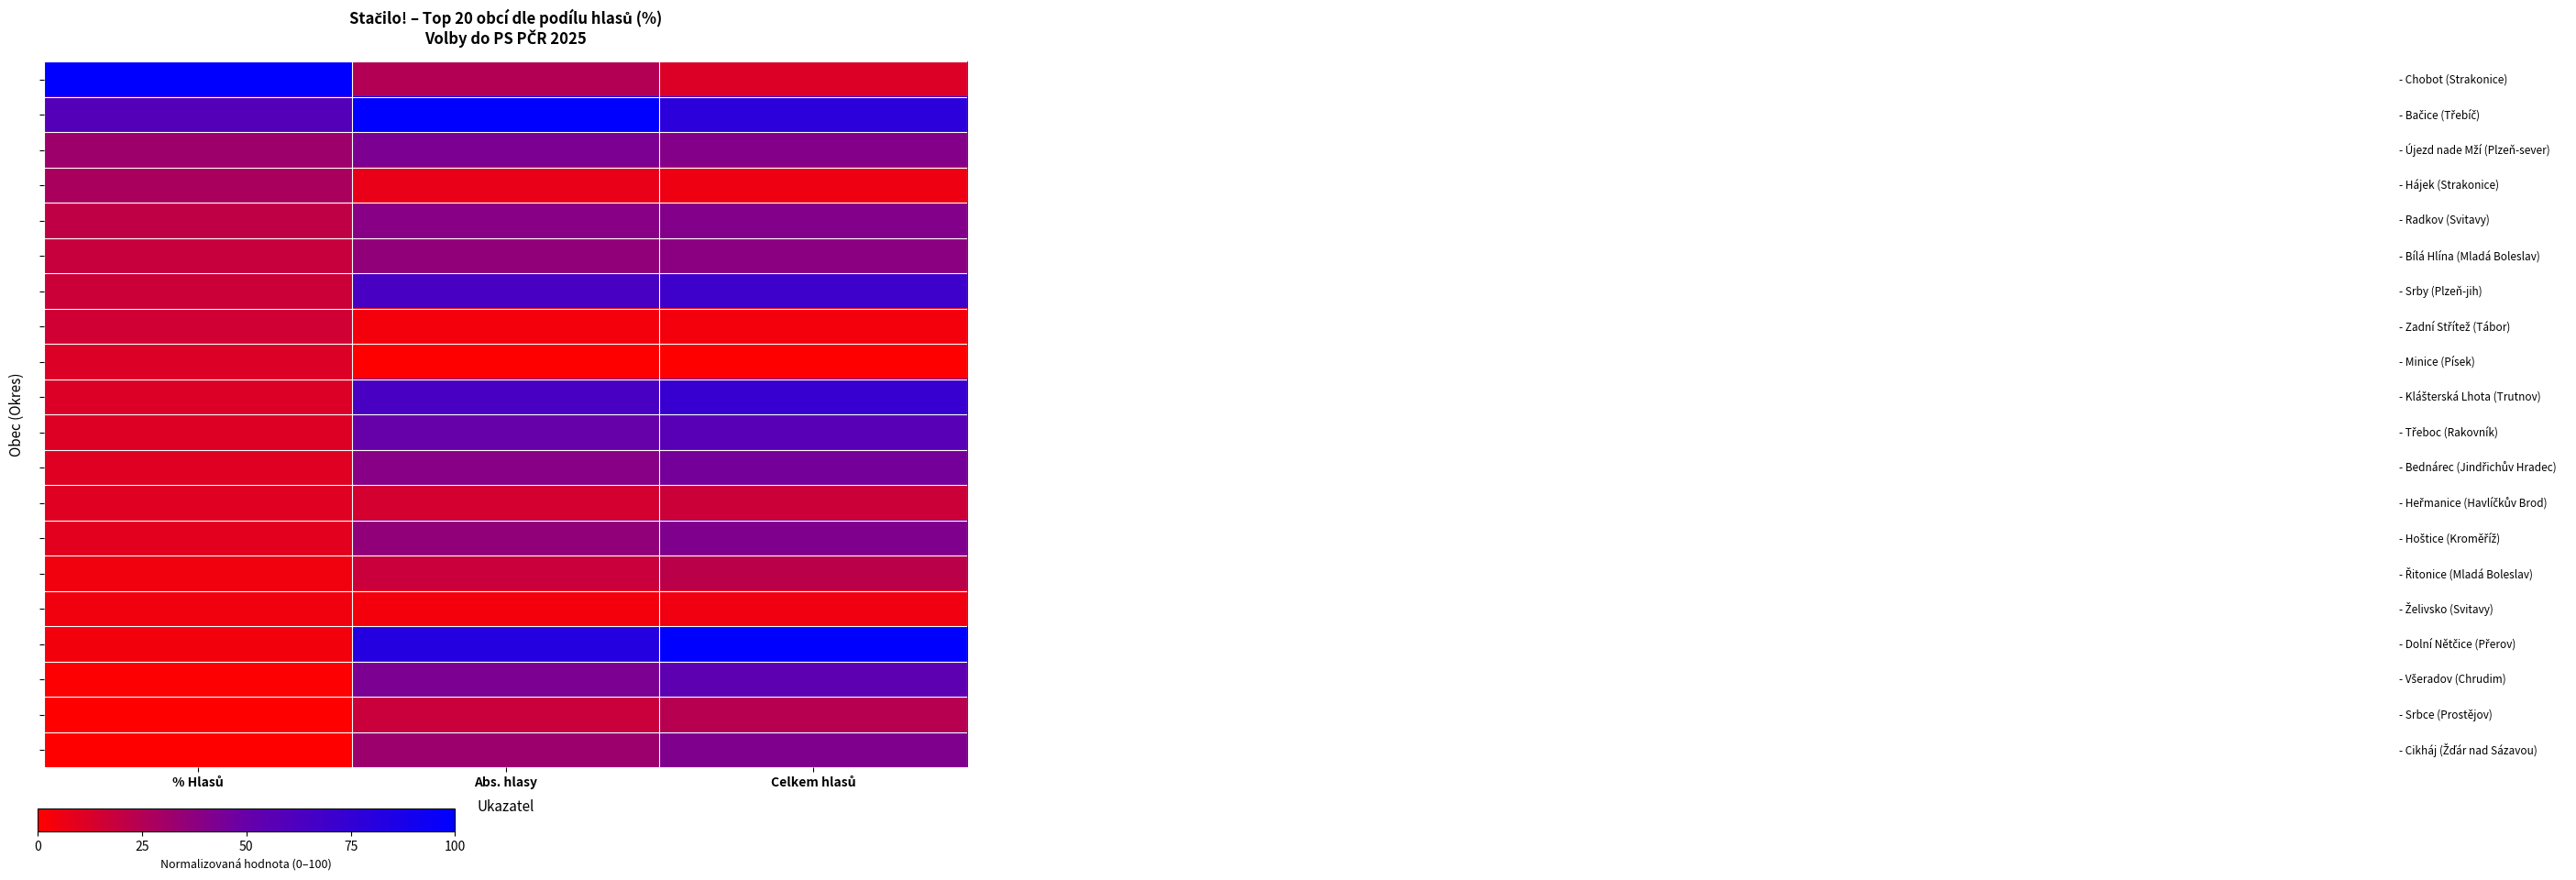

What is the difference between the highest and lowest values at % Hlasů?

100.0